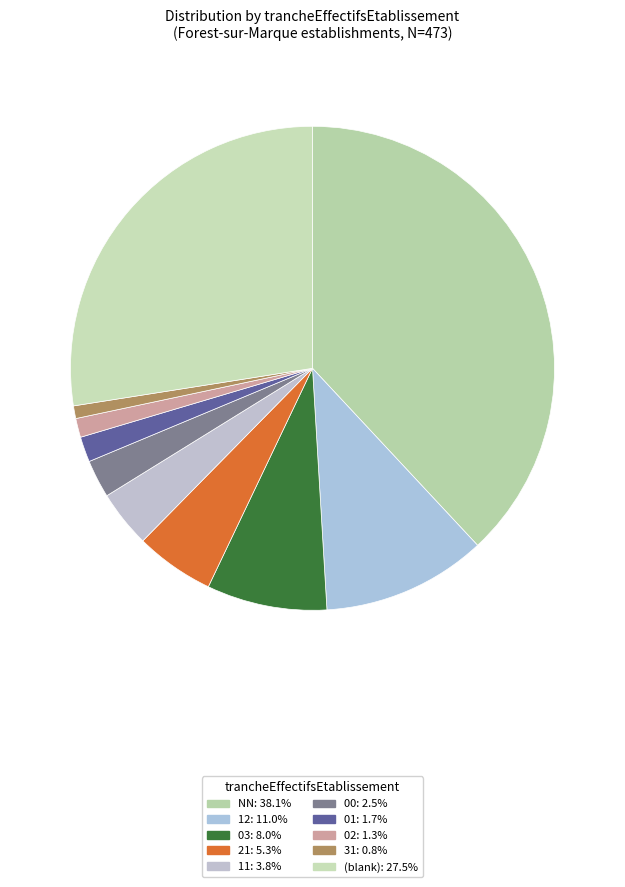

Rank the categories by value from lowest to highest.

31, 02, 01, 00, 11, 21, 03, 12, , NN